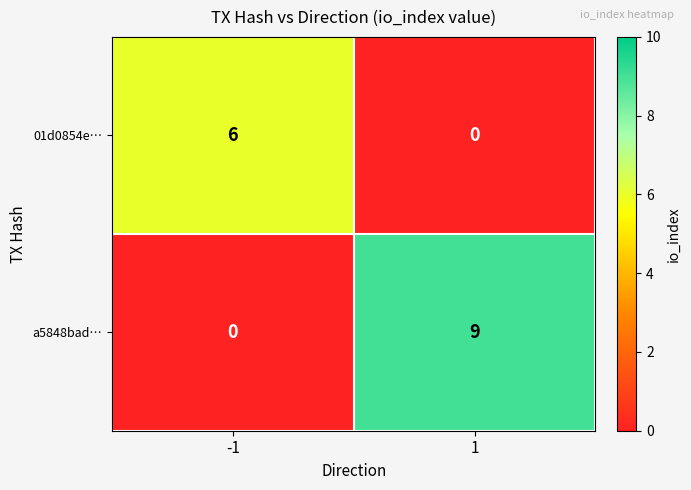

Rank the series by their average value, from lowest to highest.

01d0854e…, a5848bad…